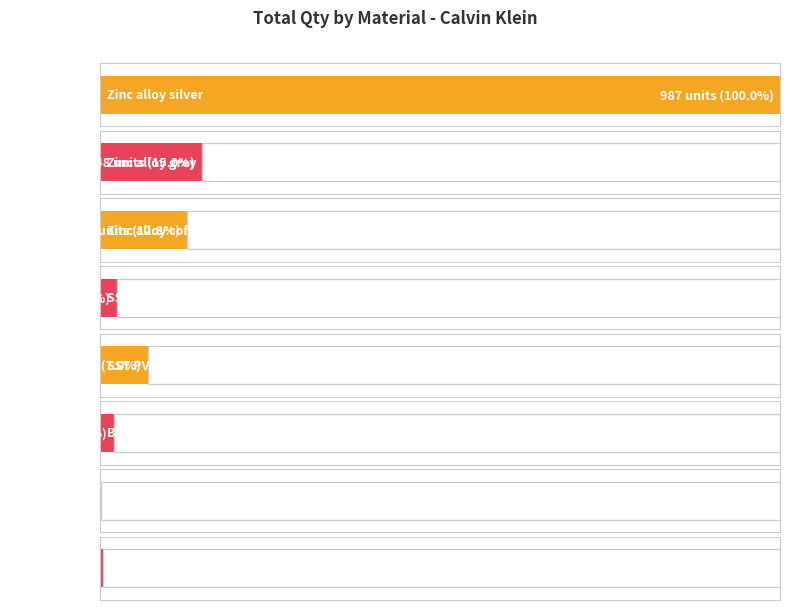

How many data points are less than 69?

4